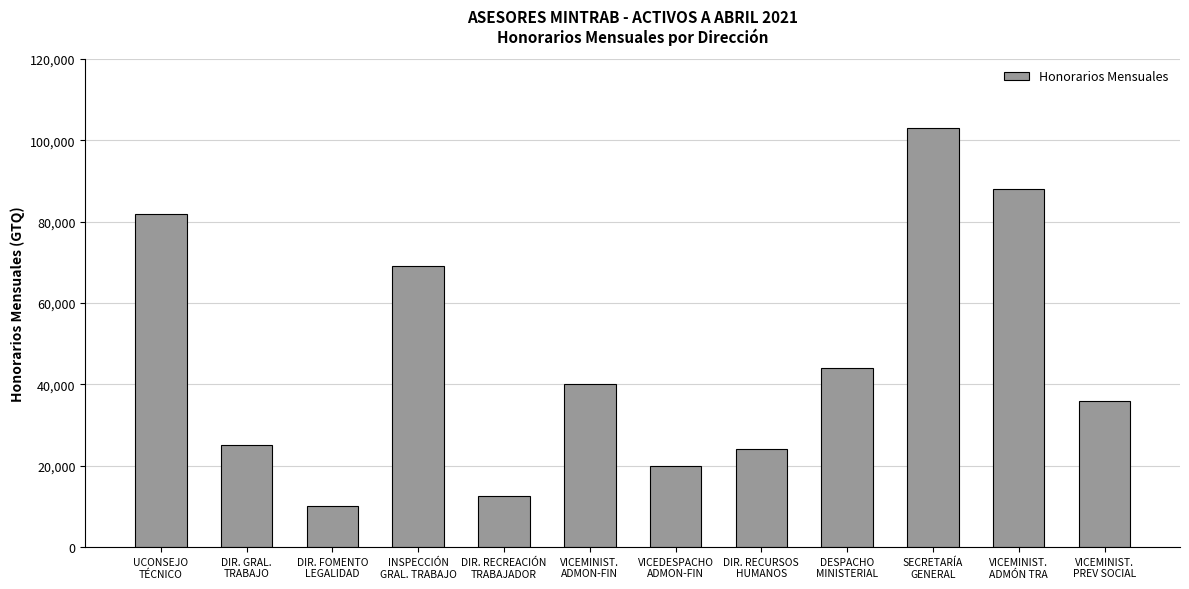

What is the average value?

46125